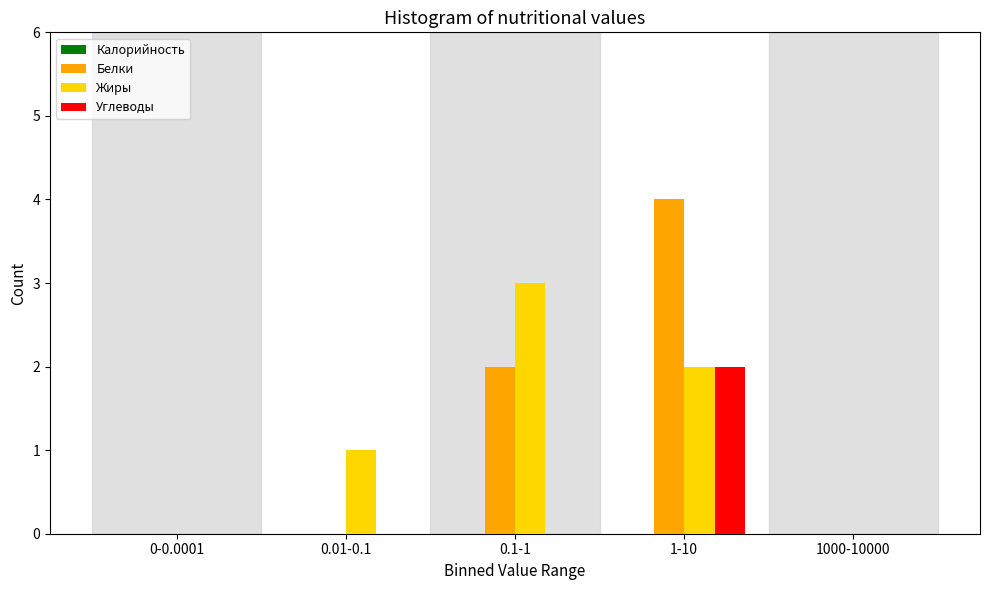

Reading right to left, transcribe all the data shown in this chart.

Белки: 1000-10000=0	1-10=4	0.1-1=2	0.01-0.1=0	0-0.0001=0
Жиры: 1000-10000=0	1-10=2	0.1-1=3	0.01-0.1=1	0-0.0001=0
Углеводы: 1000-10000=0	1-10=2	0.1-1=0	0.01-0.1=0	0-0.0001=0